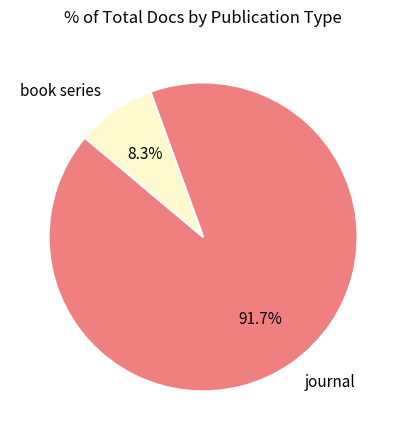

Which slice is the largest?

journal